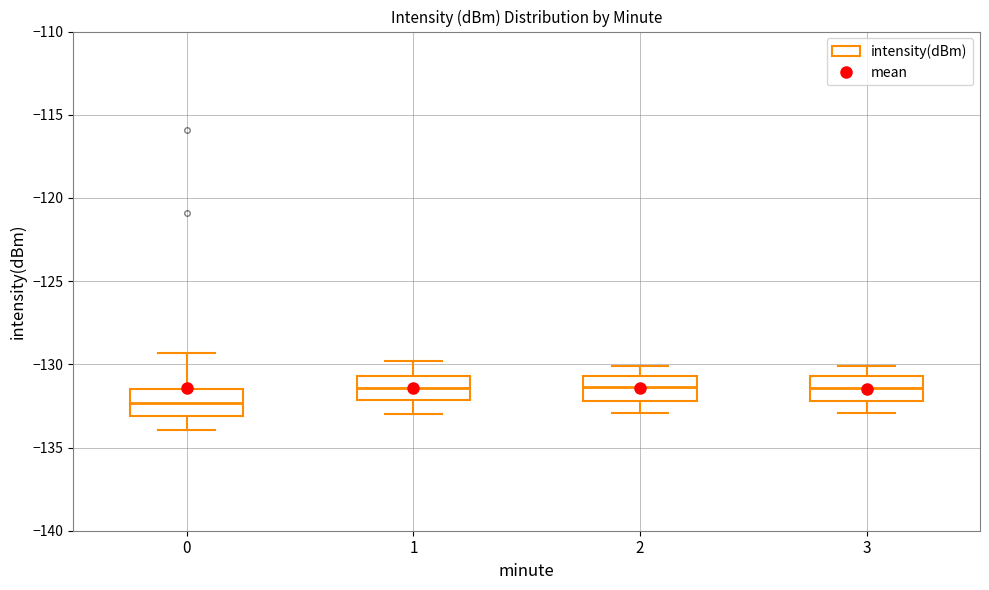

Where does the lower whisker of the box at x = 2 end on the y-axis? The values are not printed on the chart, so give them approximately, as read against the axis.

-133.0